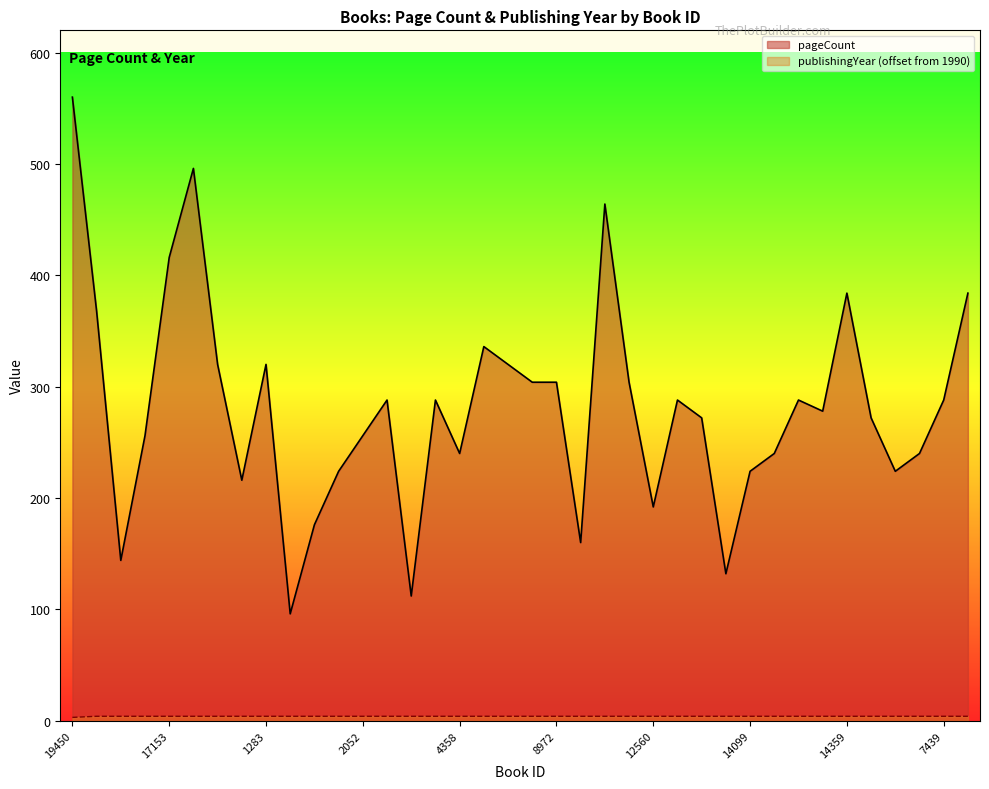

At which category is the sum across all series the highest?

19450